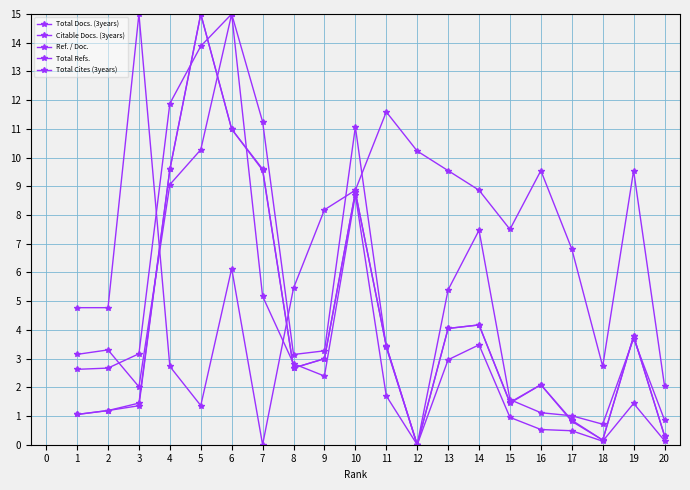

How many series are shown in this chart?

5